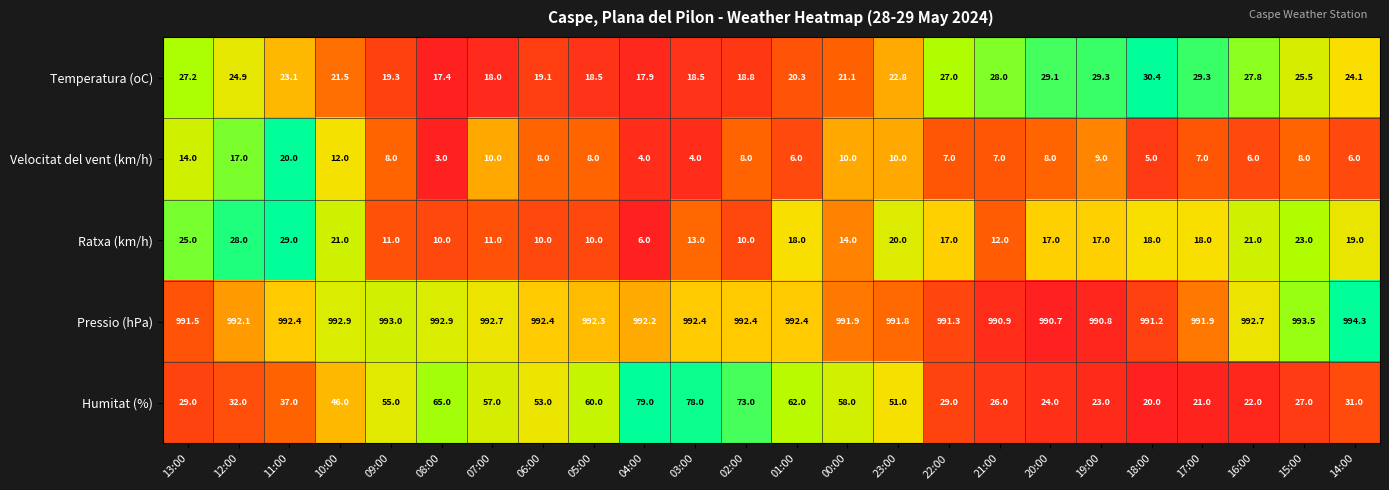

Is it true that Velocitat del vent (km/h) equals 12.0 at 10:00?

True